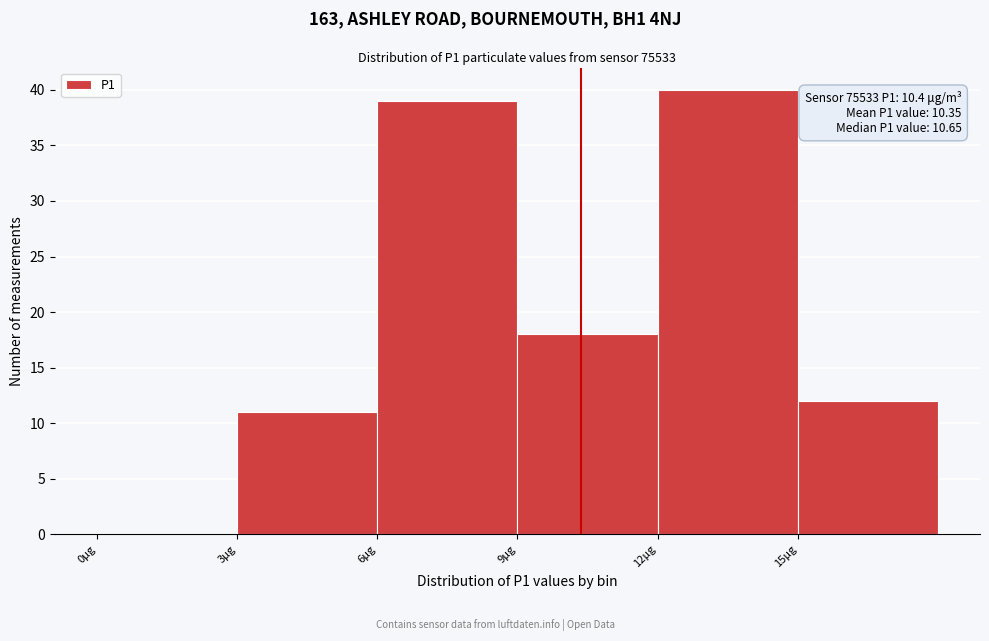

Which range on the x-axis has the tallest bar?

12 to 15